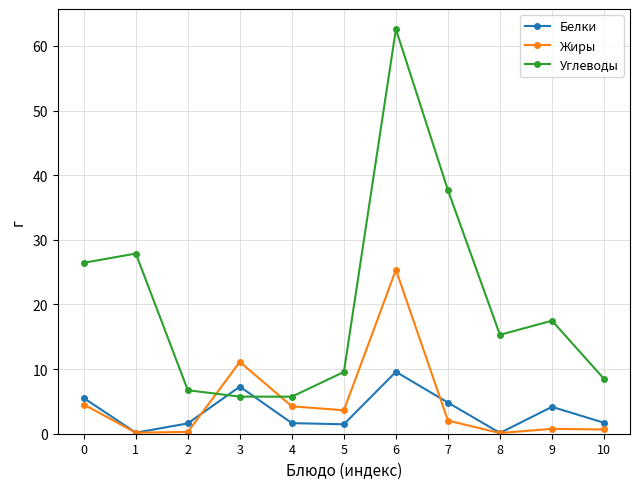

What is the maximum value shown in the chart?

62.6